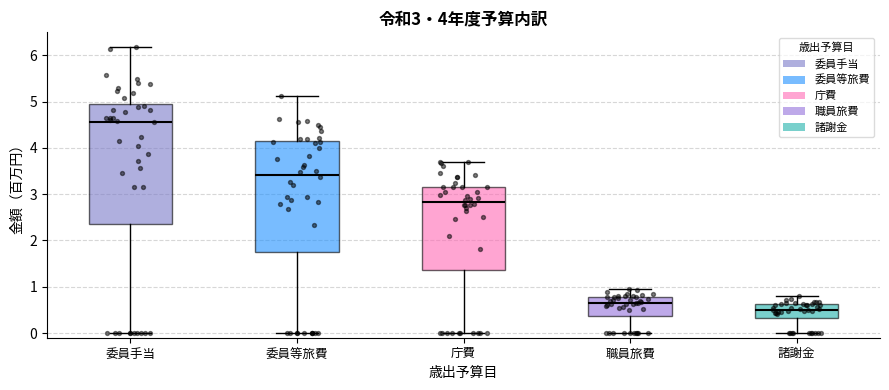

Which box's median line is the lowest?

諸謝金